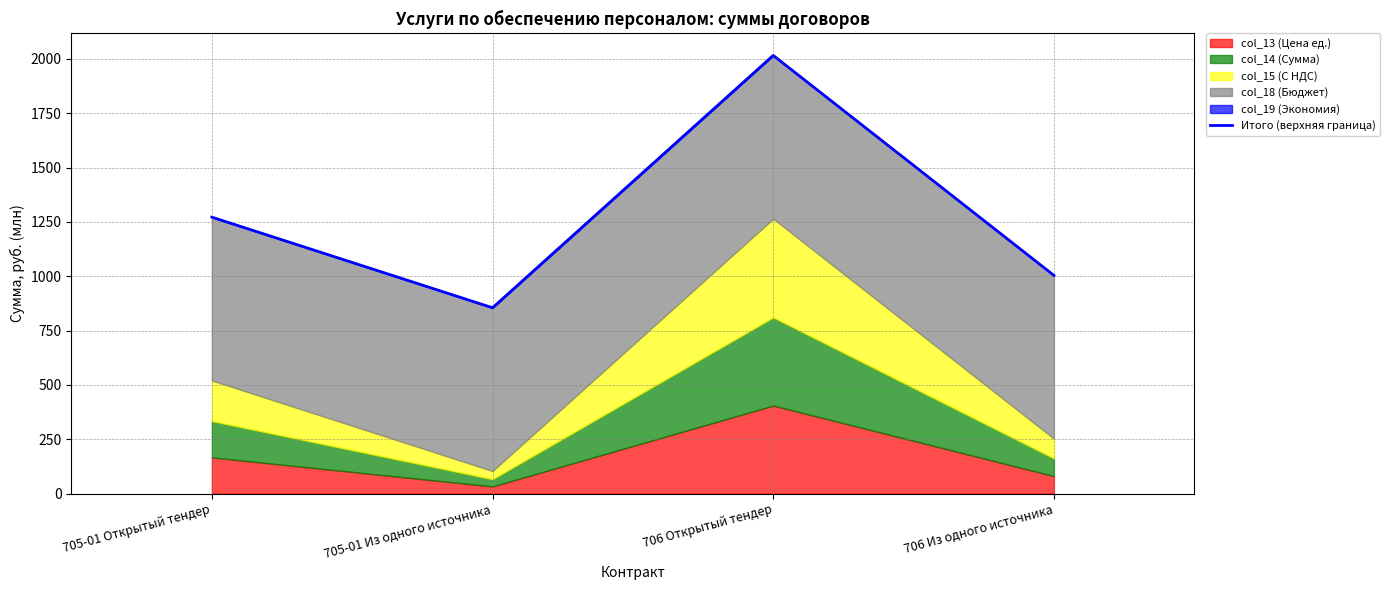

What is the sum of all values?

5147.0